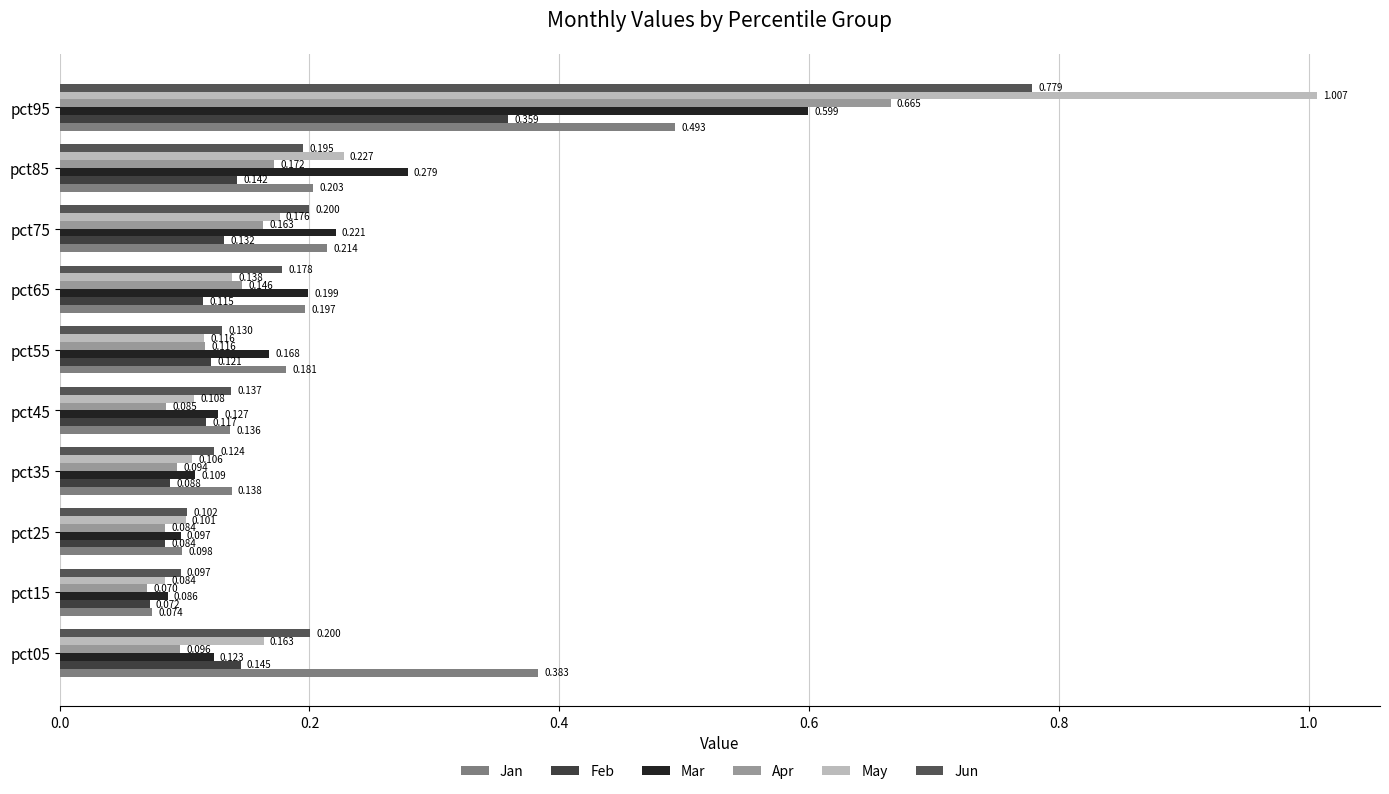

How many categories are shown in the chart?

10